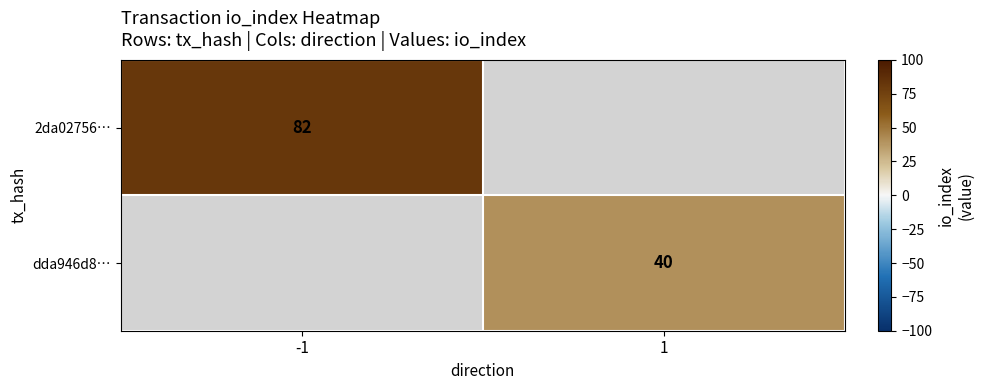

The value of 2da02756… at -1 is 82. True or false?

True